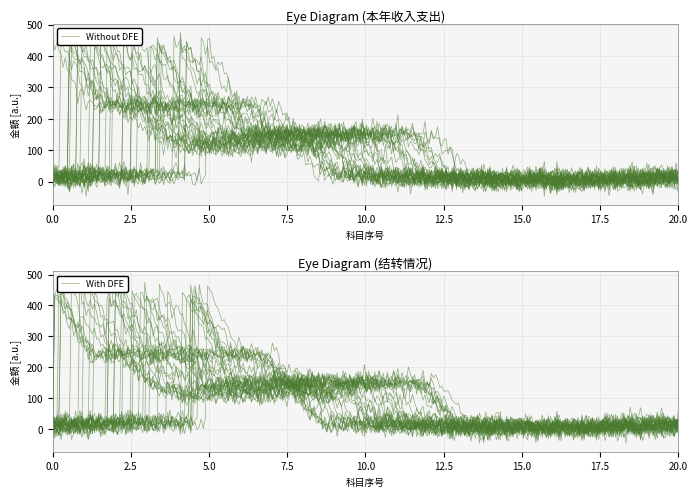

How many lines are shown in the chart?

4